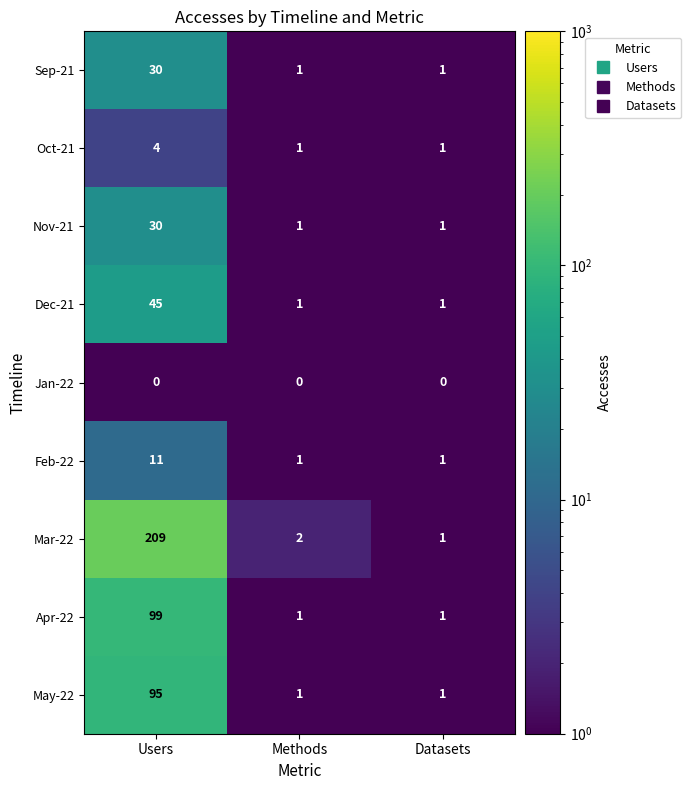

True or false: Apr-22 has a value of 1 at Methods.

True